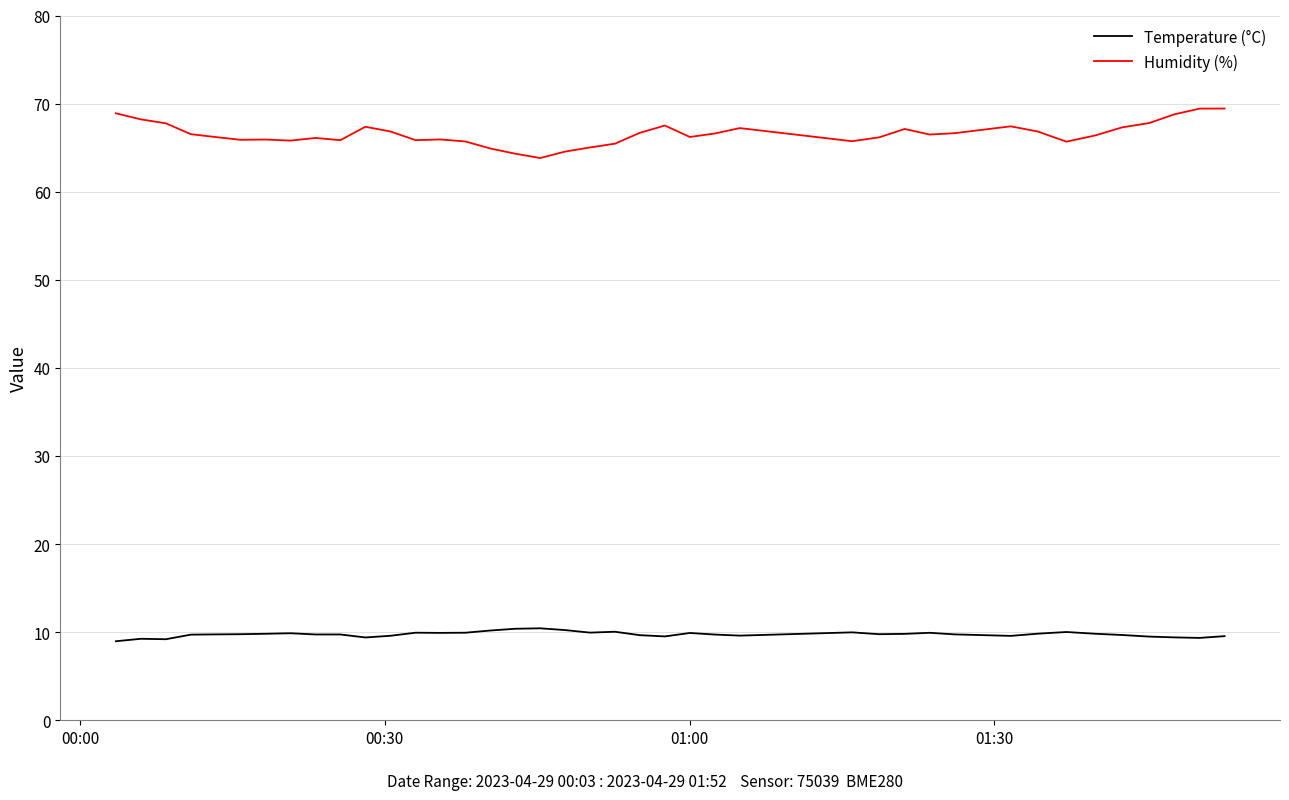

Which series has the widest spread of values?

Humidity (%)